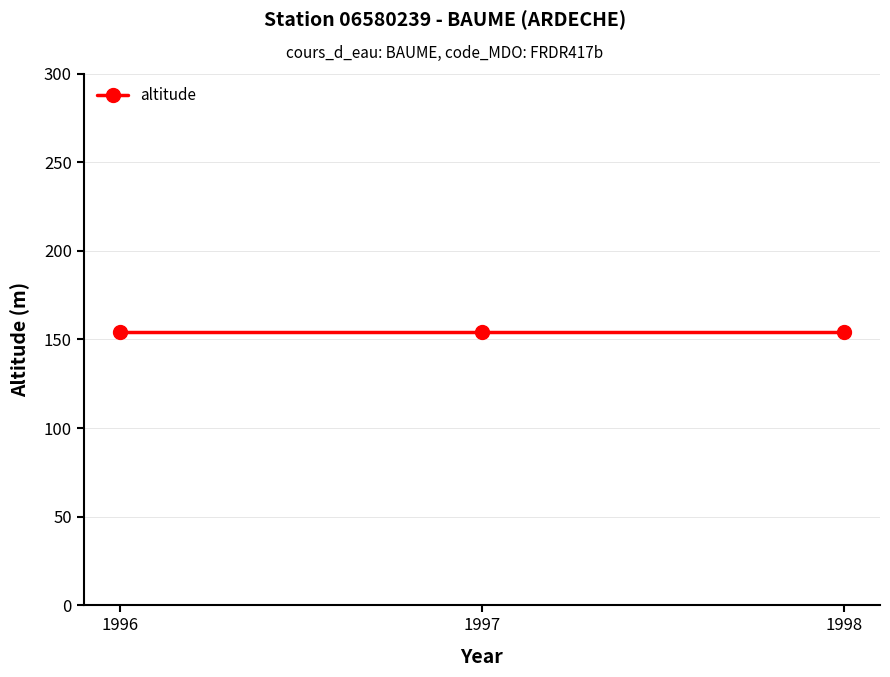

Between 1996 and 1998, which series saw the biggest shift?

altitude